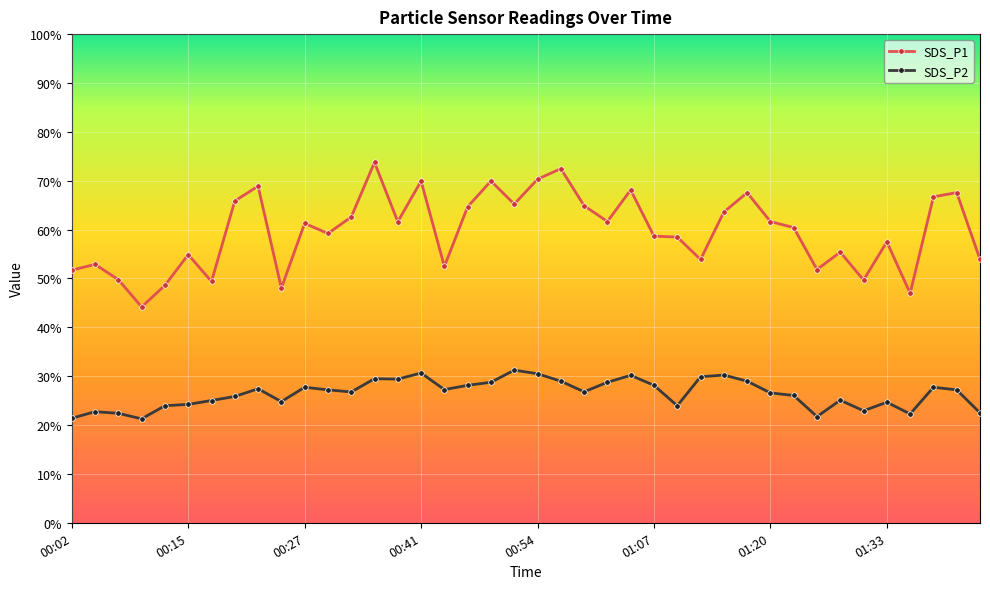

What is the value of the SDS_P1 point at the 28th from the left?

53.9